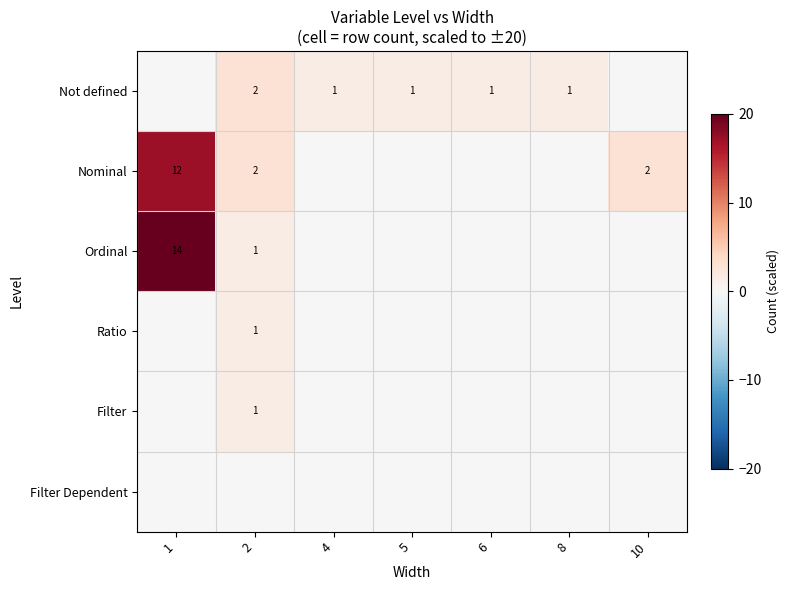

Which series has the widest spread of values?

Ordinal